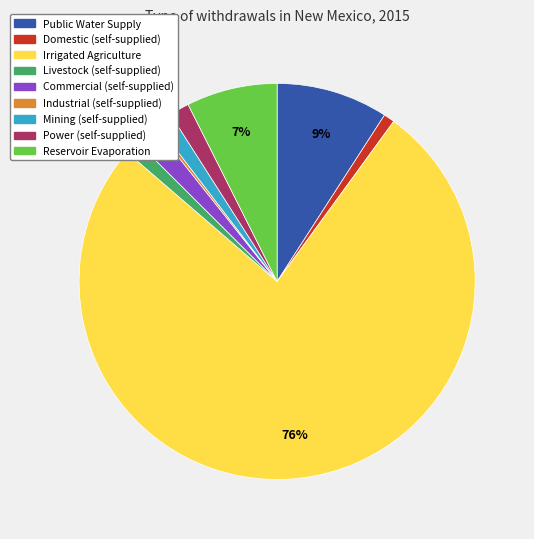

Is it true that Reservoir Evaporation is 1% of the pie?

False